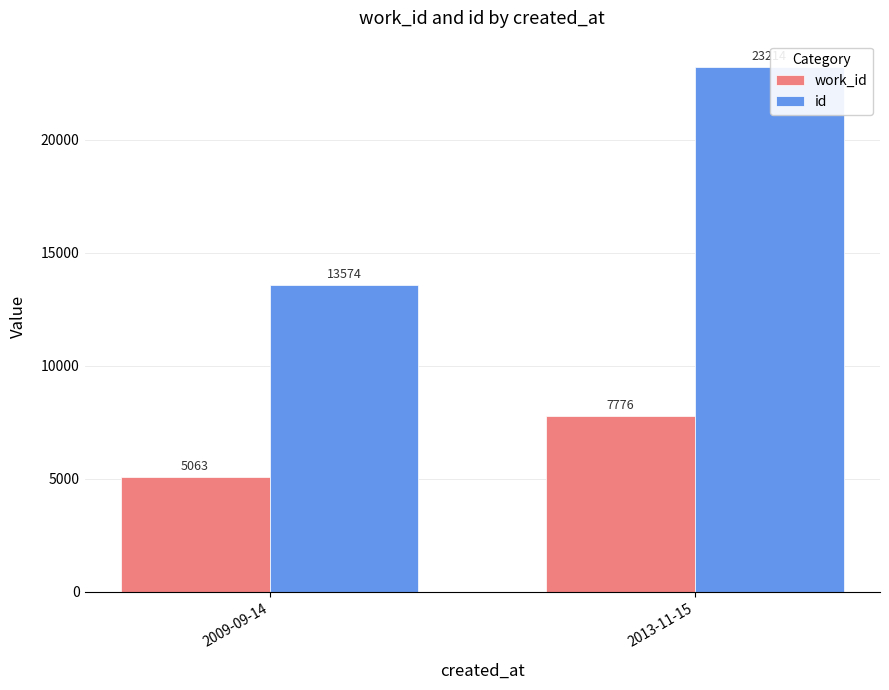

How many groups of bars are there?

2